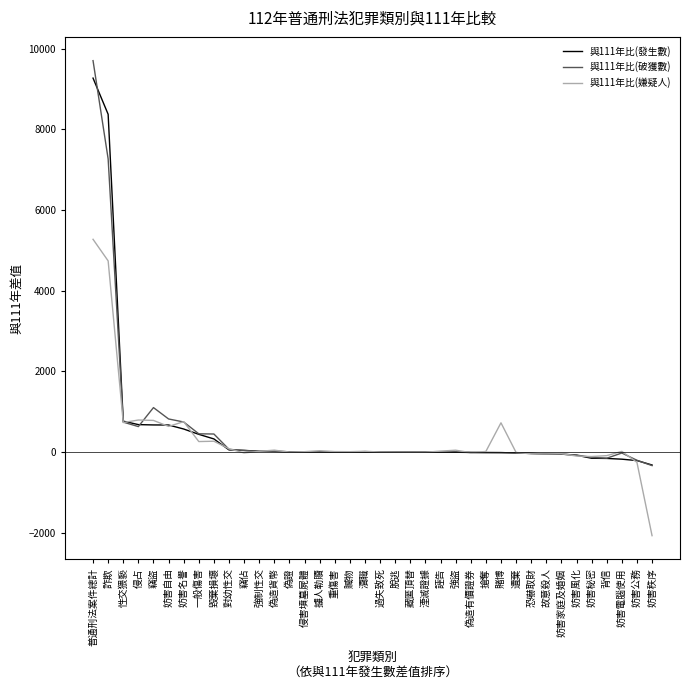

Which category has the highest value in the 與111年比(破獲數) series?

普通刑法案件總計